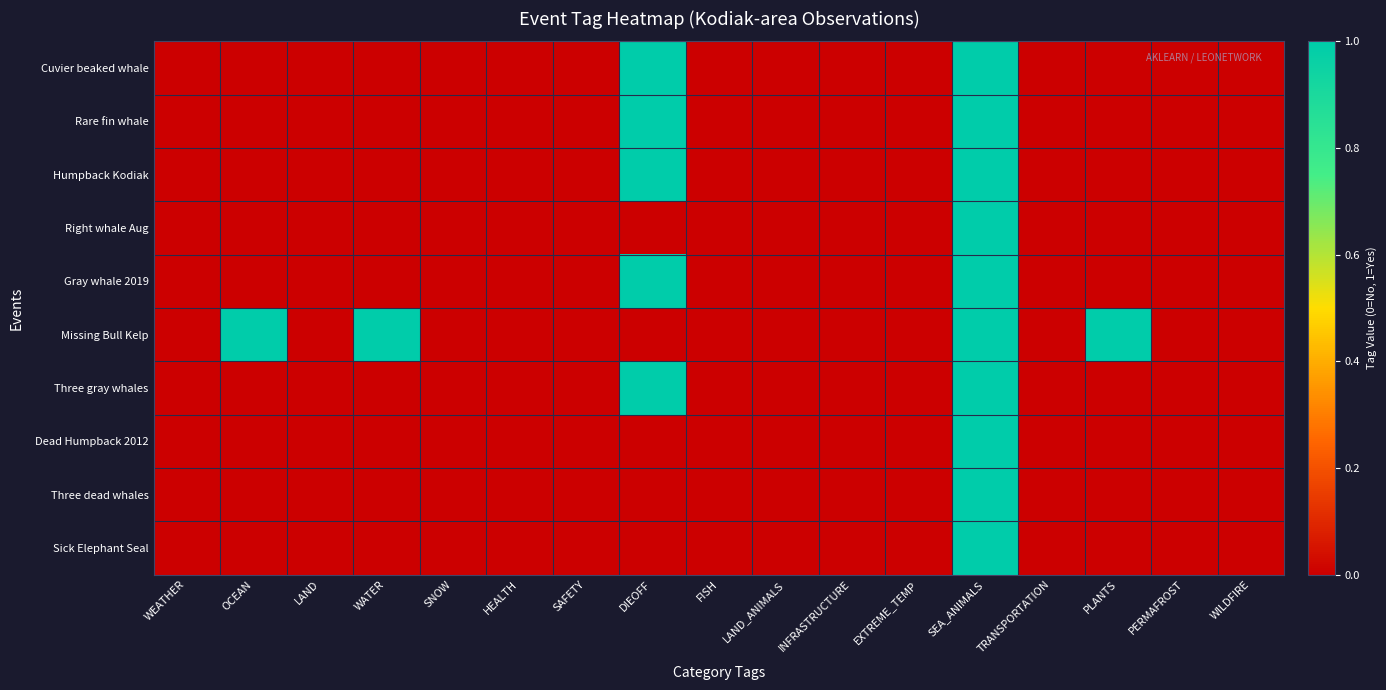

Reading right to left, what are all the values shown in this chart?

Cuvier beaked whale: WILDFIRE=0	PERMAFROST=0	PLANTS=0	TRANSPORTATION=0	SEA_ANIMALS=1	EXTREME_TEMP=0	INFRASTRUCTURE=0	LAND_ANIMALS=0	FISH=0	DIEOFF=1	SAFETY=0	HEALTH=0	SNOW=0	WATER=0	LAND=0	OCEAN=0	WEATHER=0
Rare fin whale: WILDFIRE=0	PERMAFROST=0	PLANTS=0	TRANSPORTATION=0	SEA_ANIMALS=1	EXTREME_TEMP=0	INFRASTRUCTURE=0	LAND_ANIMALS=0	FISH=0	DIEOFF=1	SAFETY=0	HEALTH=0	SNOW=0	WATER=0	LAND=0	OCEAN=0	WEATHER=0
Humpback Kodiak: WILDFIRE=0	PERMAFROST=0	PLANTS=0	TRANSPORTATION=0	SEA_ANIMALS=1	EXTREME_TEMP=0	INFRASTRUCTURE=0	LAND_ANIMALS=0	FISH=0	DIEOFF=1	SAFETY=0	HEALTH=0	SNOW=0	WATER=0	LAND=0	OCEAN=0	WEATHER=0
Right whale Aug: WILDFIRE=0	PERMAFROST=0	PLANTS=0	TRANSPORTATION=0	SEA_ANIMALS=1	EXTREME_TEMP=0	INFRASTRUCTURE=0	LAND_ANIMALS=0	FISH=0	DIEOFF=0	SAFETY=0	HEALTH=0	SNOW=0	WATER=0	LAND=0	OCEAN=0	WEATHER=0
Gray whale 2019: WILDFIRE=0	PERMAFROST=0	PLANTS=0	TRANSPORTATION=0	SEA_ANIMALS=1	EXTREME_TEMP=0	INFRASTRUCTURE=0	LAND_ANIMALS=0	FISH=0	DIEOFF=1	SAFETY=0	HEALTH=0	SNOW=0	WATER=0	LAND=0	OCEAN=0	WEATHER=0
Missing Bull Kelp: WILDFIRE=0	PERMAFROST=0	PLANTS=1	TRANSPORTATION=0	SEA_ANIMALS=1	EXTREME_TEMP=0	INFRASTRUCTURE=0	LAND_ANIMALS=0	FISH=0	DIEOFF=0	SAFETY=0	HEALTH=0	SNOW=0	WATER=1	LAND=0	OCEAN=1	WEATHER=0
Three gray whales: WILDFIRE=0	PERMAFROST=0	PLANTS=0	TRANSPORTATION=0	SEA_ANIMALS=1	EXTREME_TEMP=0	INFRASTRUCTURE=0	LAND_ANIMALS=0	FISH=0	DIEOFF=1	SAFETY=0	HEALTH=0	SNOW=0	WATER=0	LAND=0	OCEAN=0	WEATHER=0
Dead Humpback 2012: WILDFIRE=0	PERMAFROST=0	PLANTS=0	TRANSPORTATION=0	SEA_ANIMALS=1	EXTREME_TEMP=0	INFRASTRUCTURE=0	LAND_ANIMALS=0	FISH=0	DIEOFF=0	SAFETY=0	HEALTH=0	SNOW=0	WATER=0	LAND=0	OCEAN=0	WEATHER=0
Three dead whales: WILDFIRE=0	PERMAFROST=0	PLANTS=0	TRANSPORTATION=0	SEA_ANIMALS=1	EXTREME_TEMP=0	INFRASTRUCTURE=0	LAND_ANIMALS=0	FISH=0	DIEOFF=0	SAFETY=0	HEALTH=0	SNOW=0	WATER=0	LAND=0	OCEAN=0	WEATHER=0
Sick Elephant Seal: WILDFIRE=0	PERMAFROST=0	PLANTS=0	TRANSPORTATION=0	SEA_ANIMALS=1	EXTREME_TEMP=0	INFRASTRUCTURE=0	LAND_ANIMALS=0	FISH=0	DIEOFF=0	SAFETY=0	HEALTH=0	SNOW=0	WATER=0	LAND=0	OCEAN=0	WEATHER=0